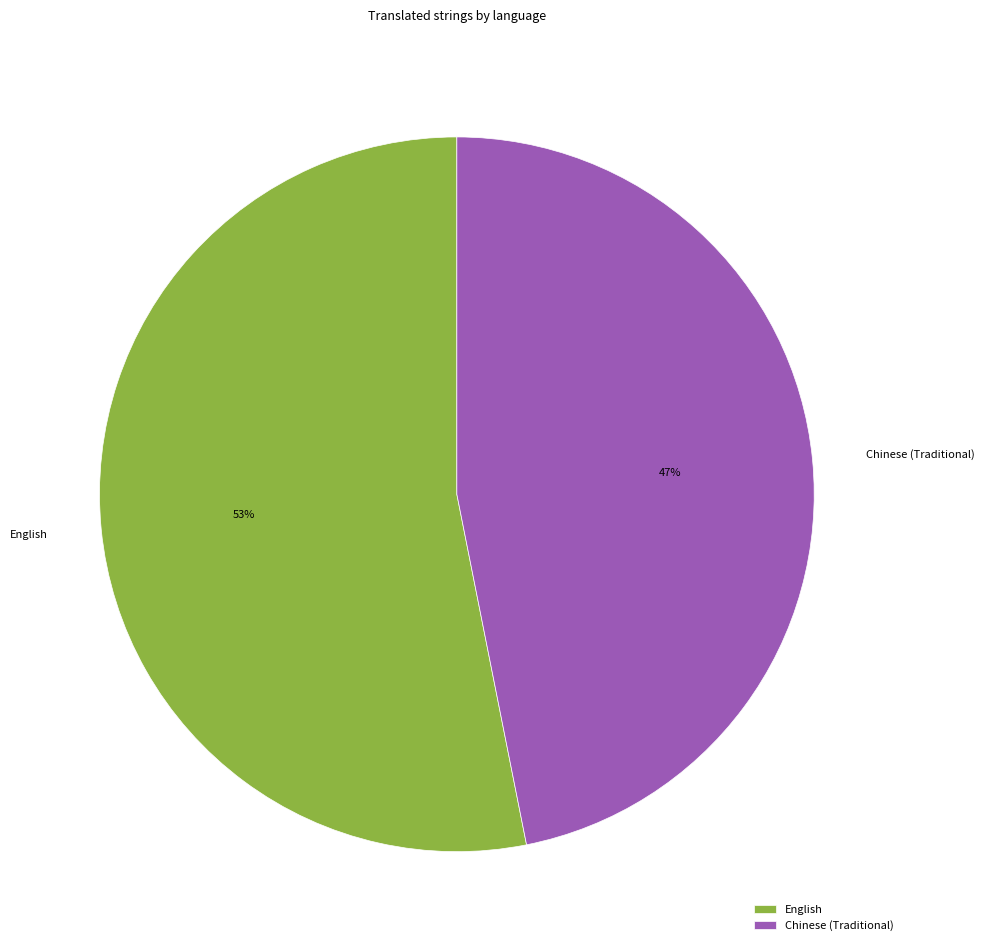

Which category has the biggest portion of the pie?

English